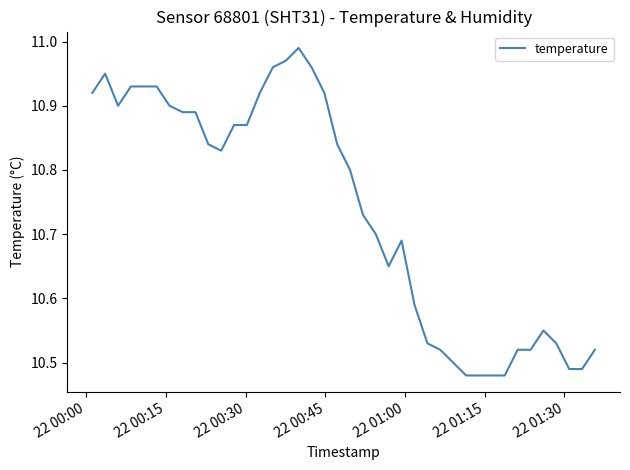

Does the chart display data point markers on the line(s)?

No